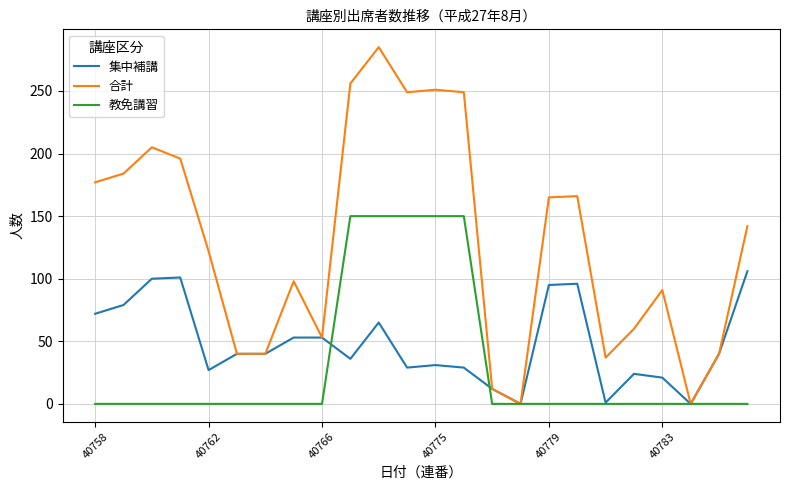

Which series has the largest total across all categories?

合計